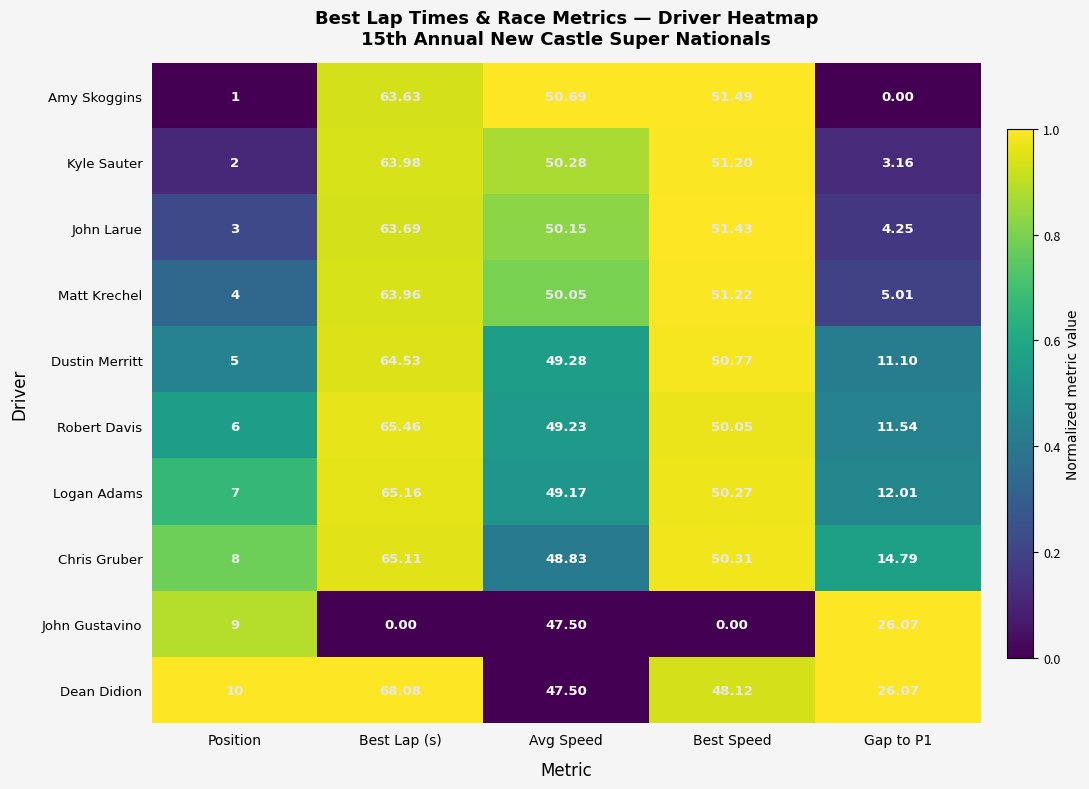

What is the total value across all series at Best Lap (s)?

583.6